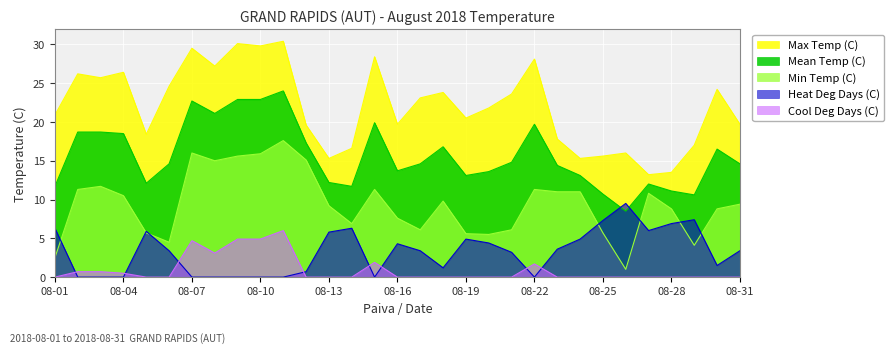

True or false: Mean Temp (C) and Min Temp (C) cross at least once.

False